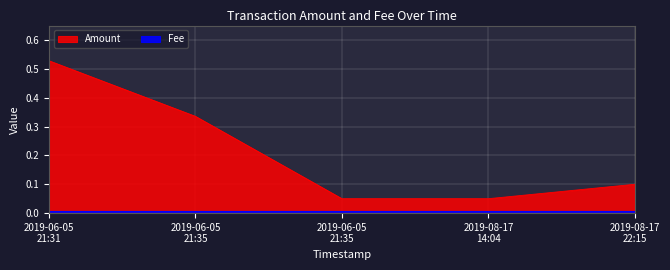

What is the sum of all values?

1.1